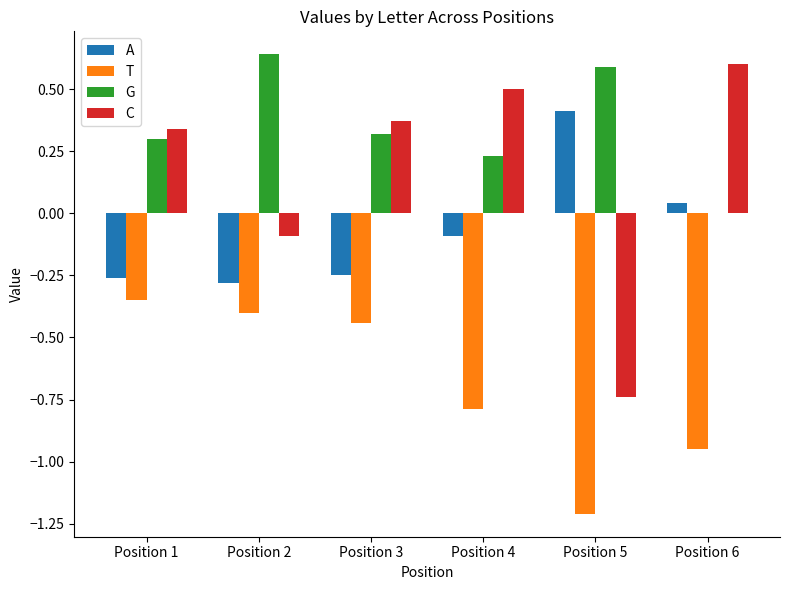

Which category has the highest value in the T series?

Position 1